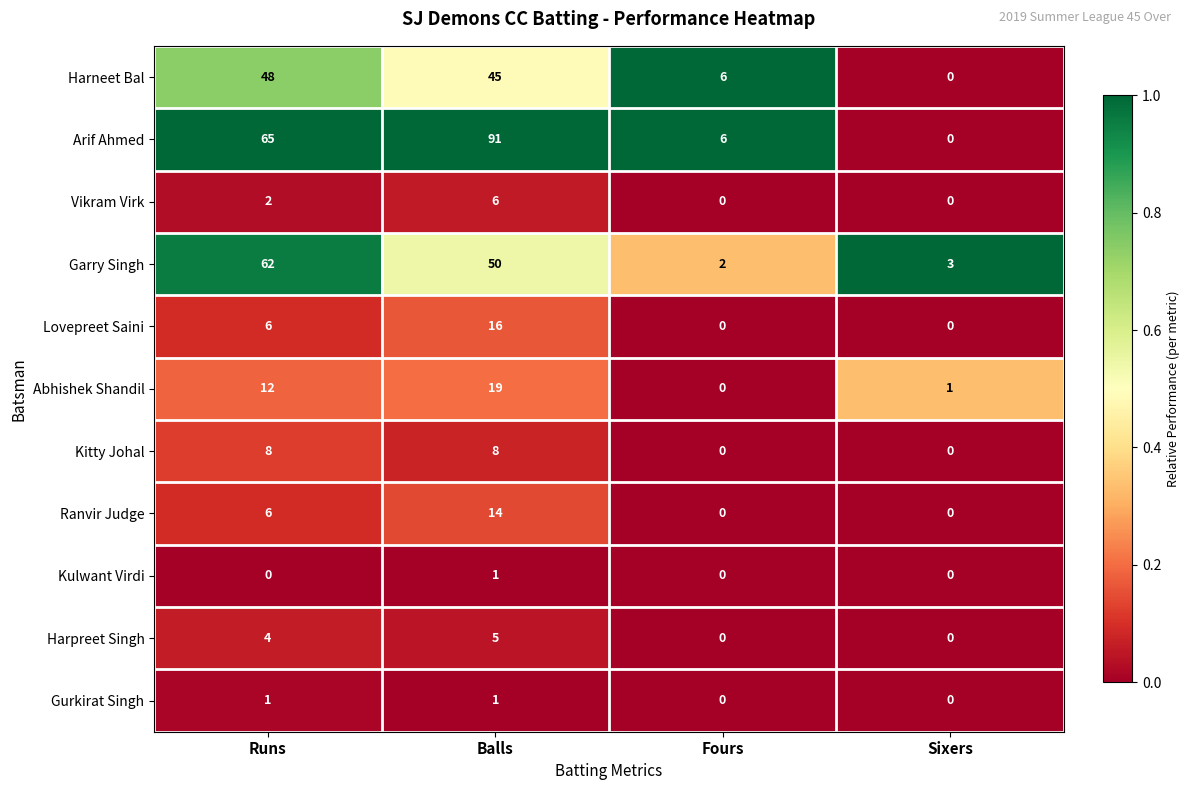

Which series changed the most between Runs and Sixers?

Arif Ahmed